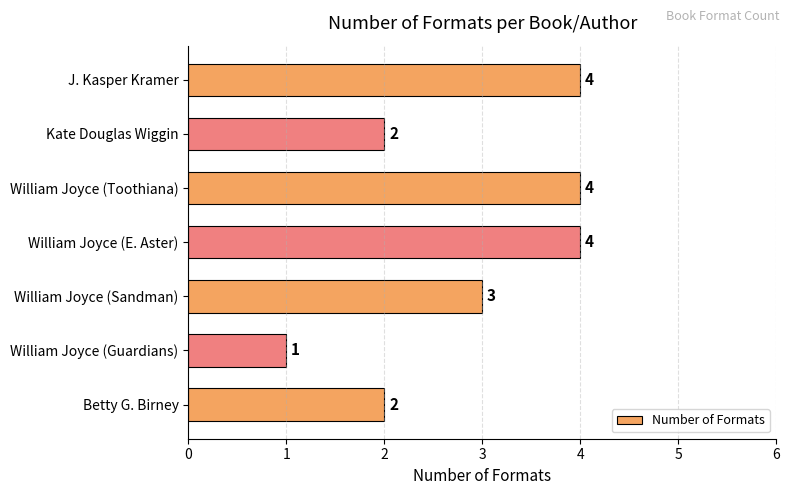

Are the bars horizontal?

Yes